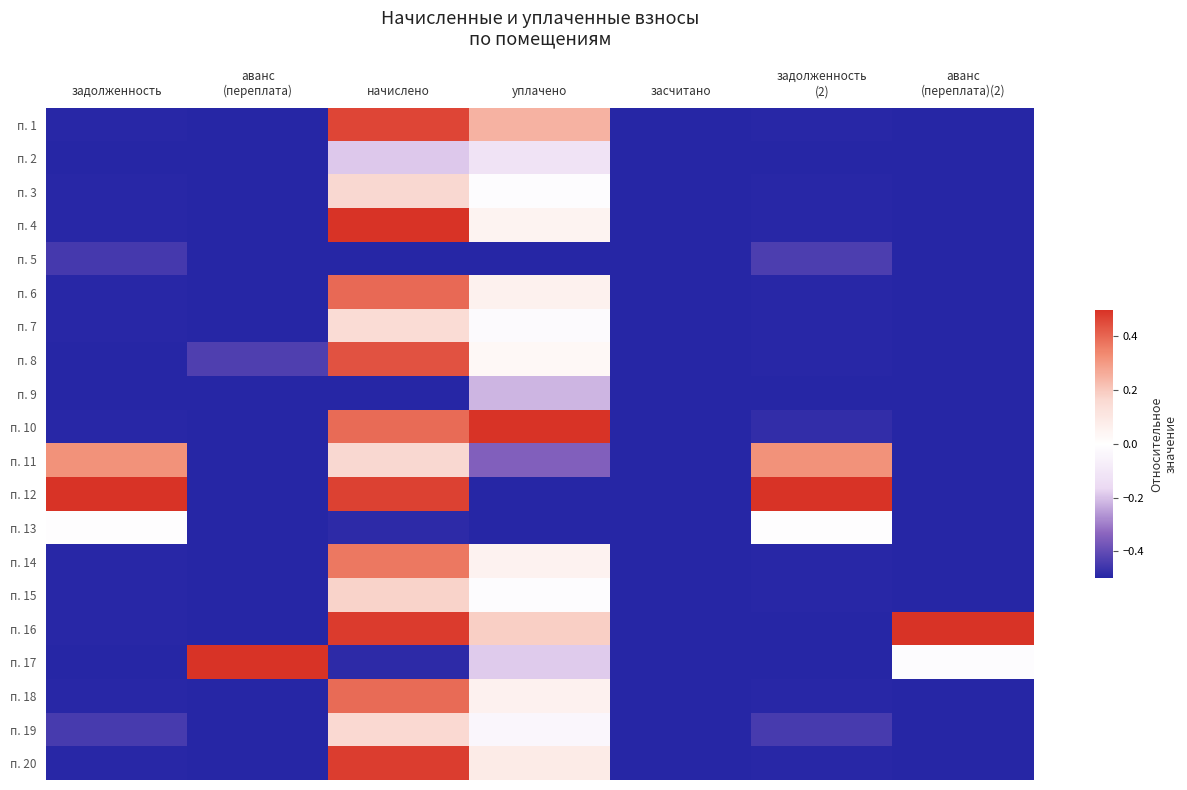

What is the greatest value displayed?

0.5